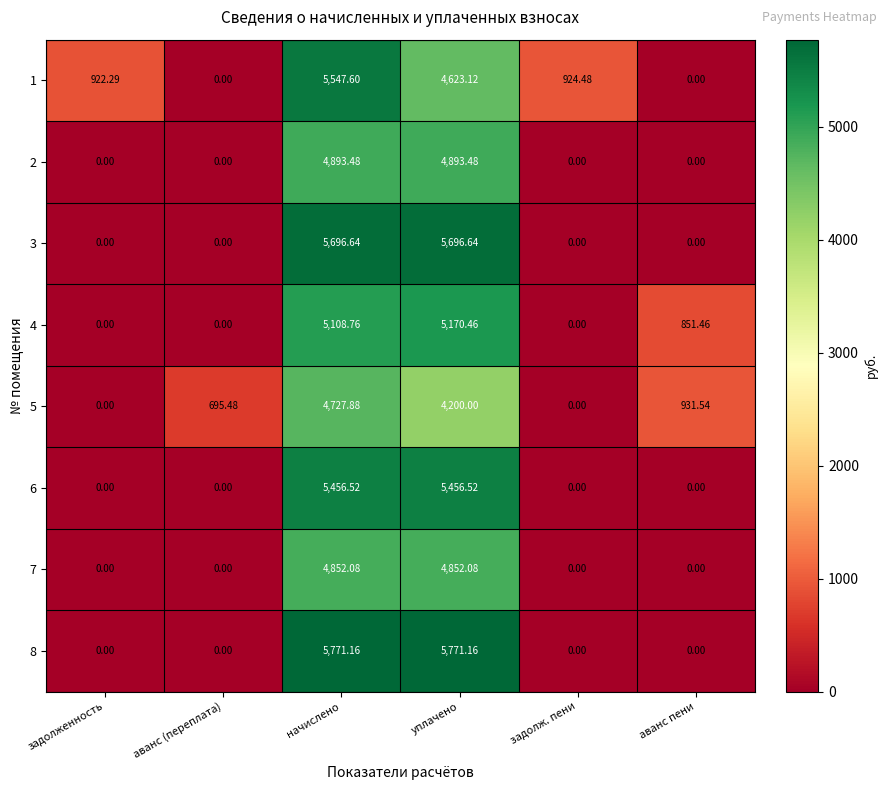

Where does the 1 series first go above 924?

начислено